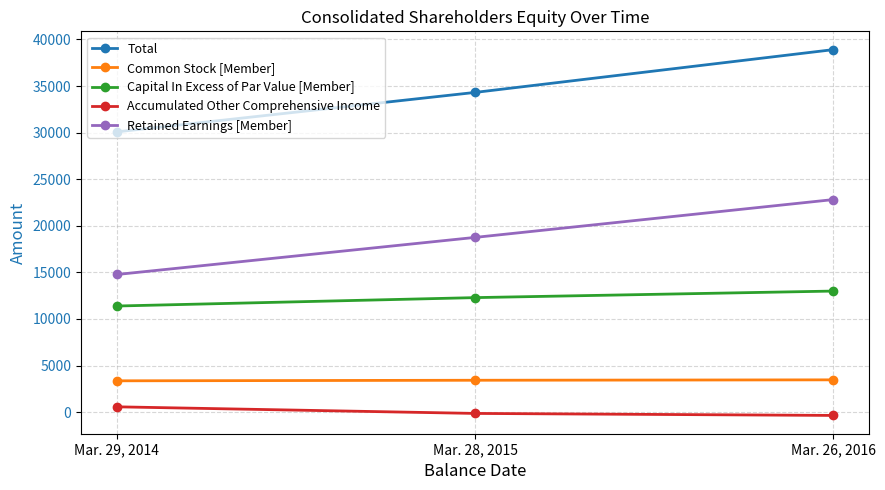

What is the highest value of the Capital In Excess of Par Value [Member] series?

12993